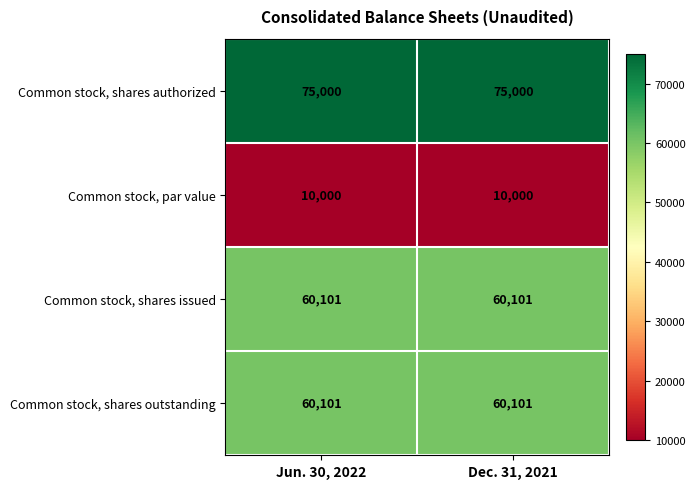

What is the average value of the Common stock, shares outstanding series?

60101